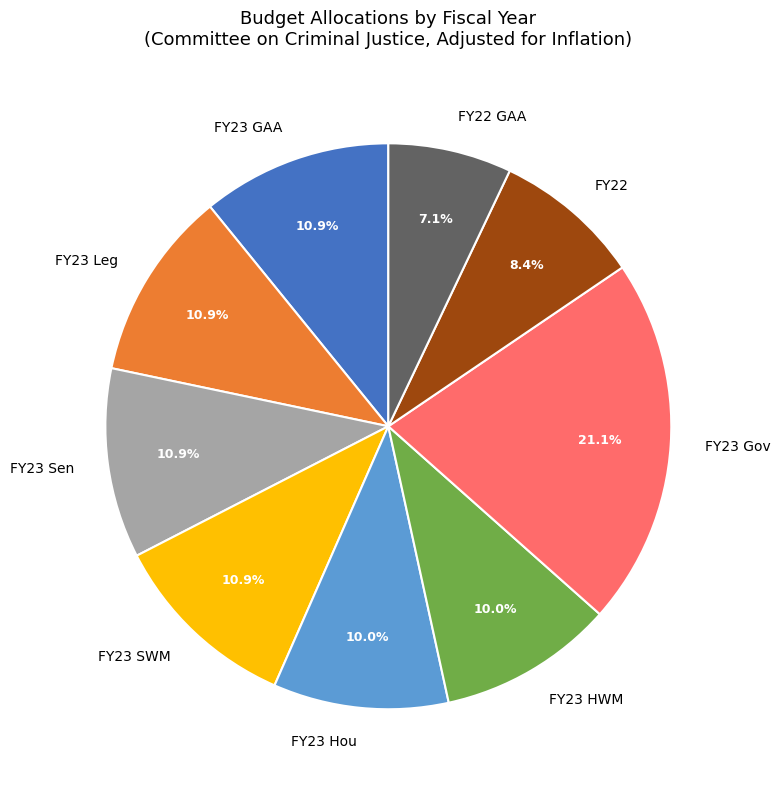

Is it true that FY23 Gov is 33% of the pie?

False